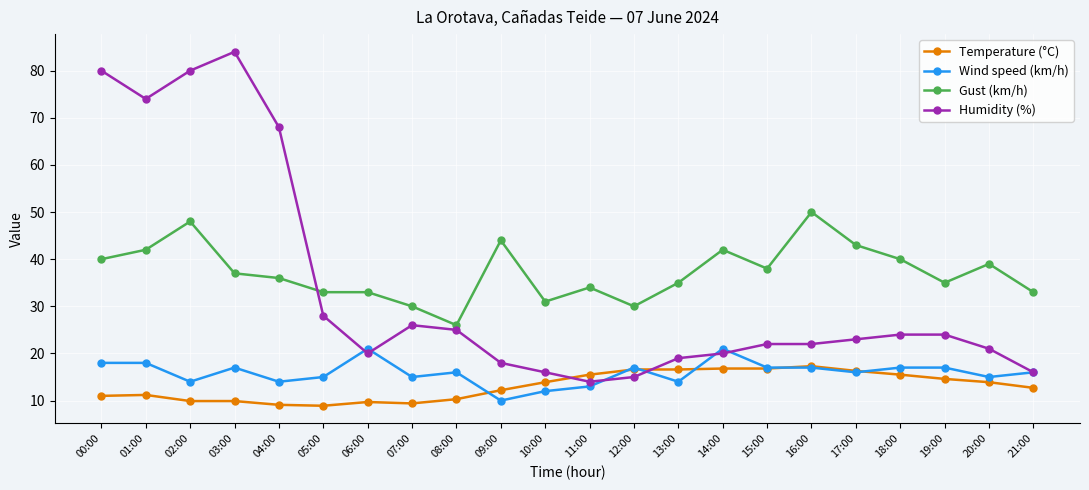

What is the label of the 3rd point from the left?

02:00